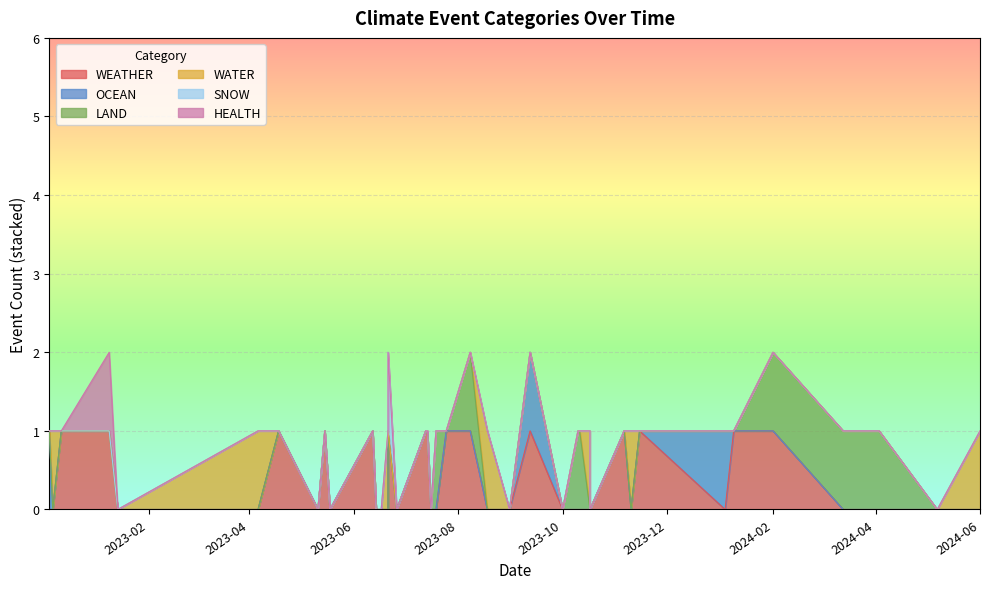

What is the difference between the maximum and second lowest values in the SNOW series?

1